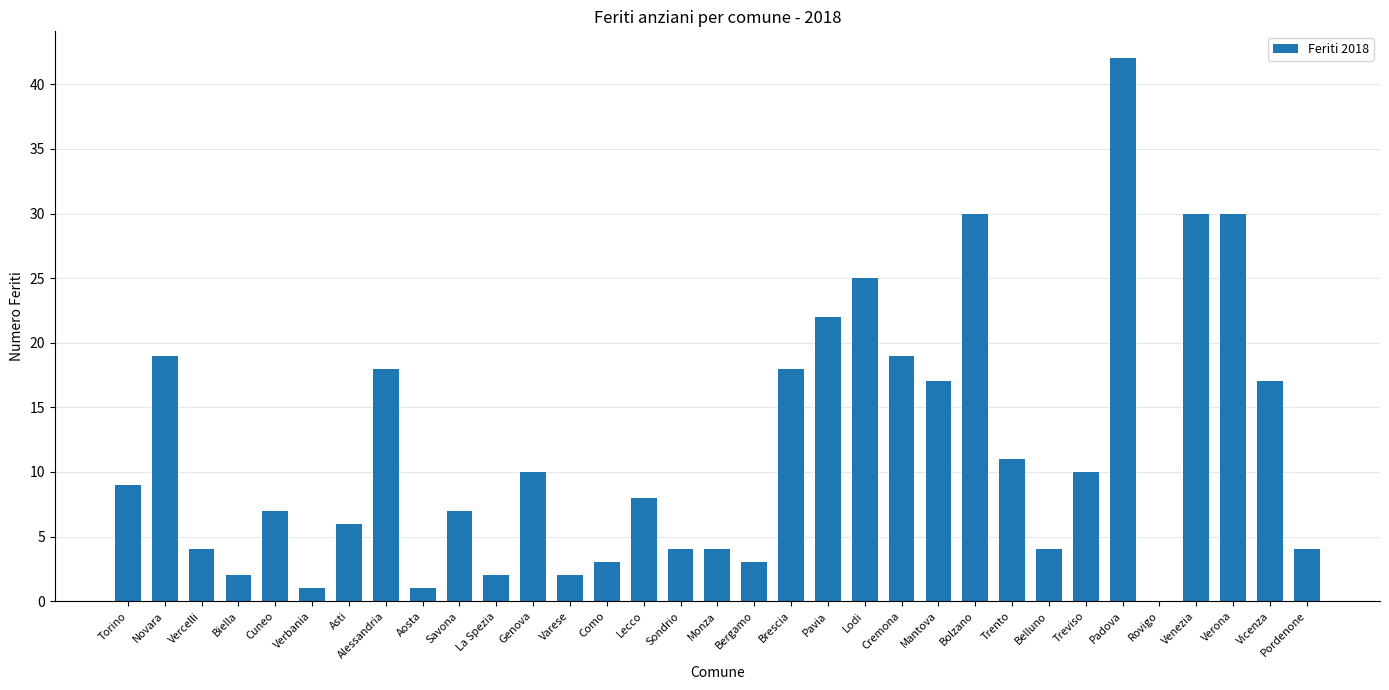

How many values are above zero?

32